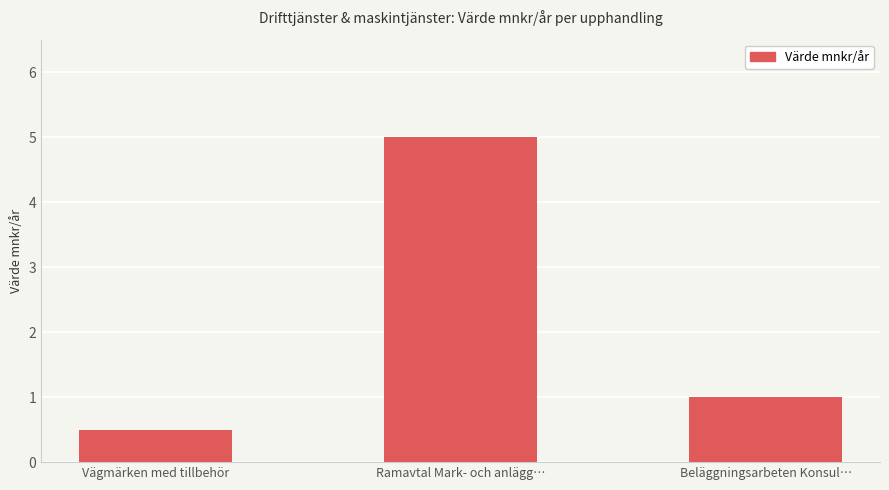

The chart shows a value of 5.0 at Ramavtal Mark- och anlägg…. True or false?

True